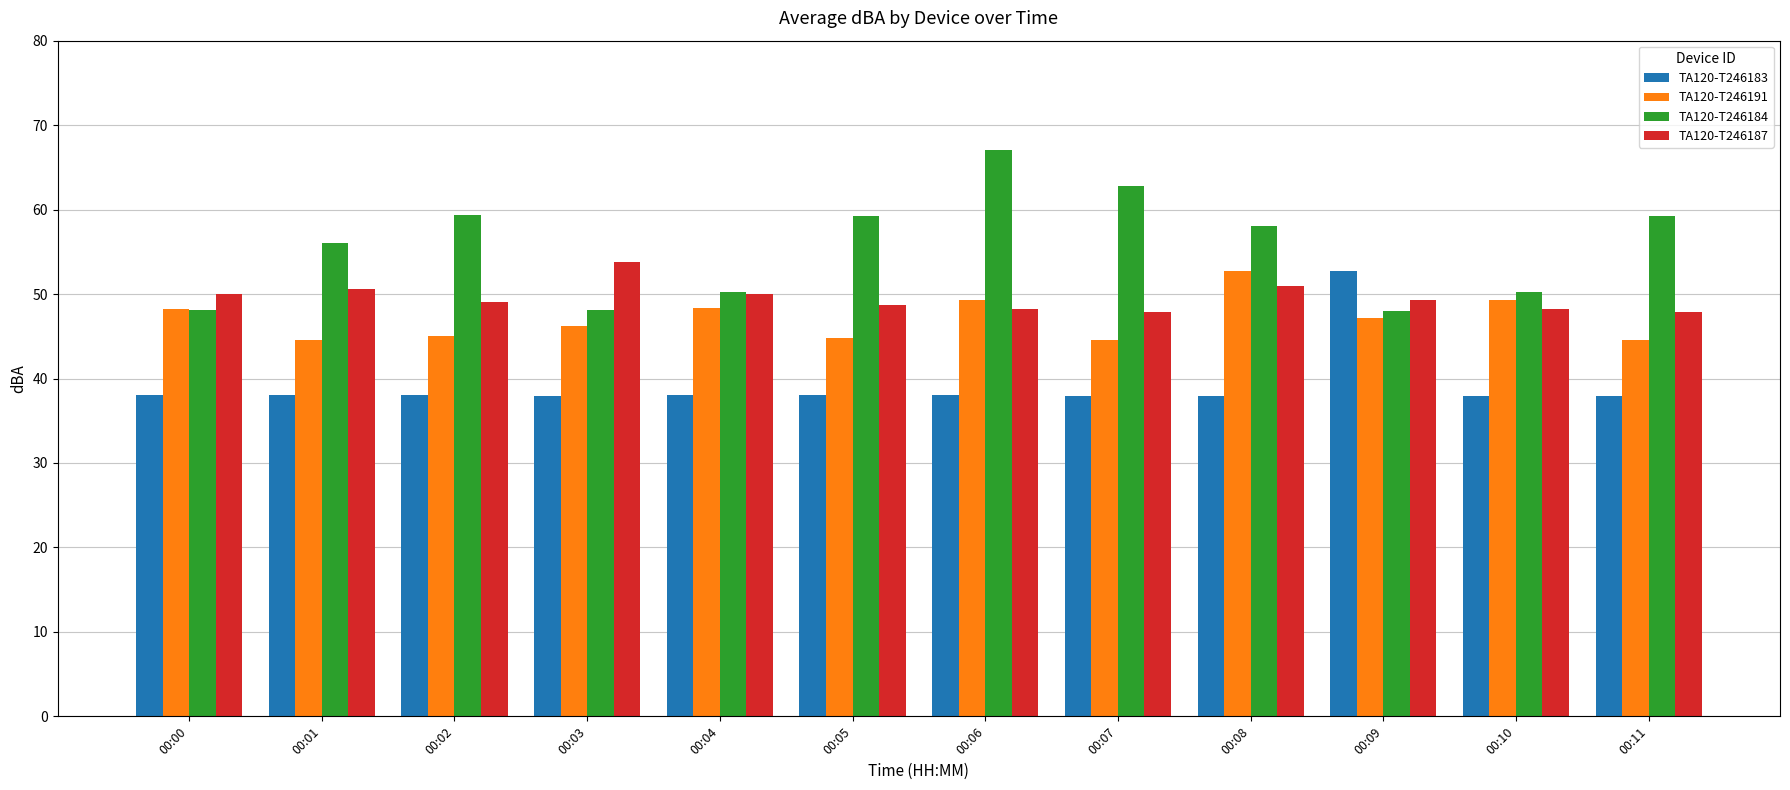

Is the value of TA120-T246183 at 00:04 greater than the value of TA120-T246191 at 00:03?

No